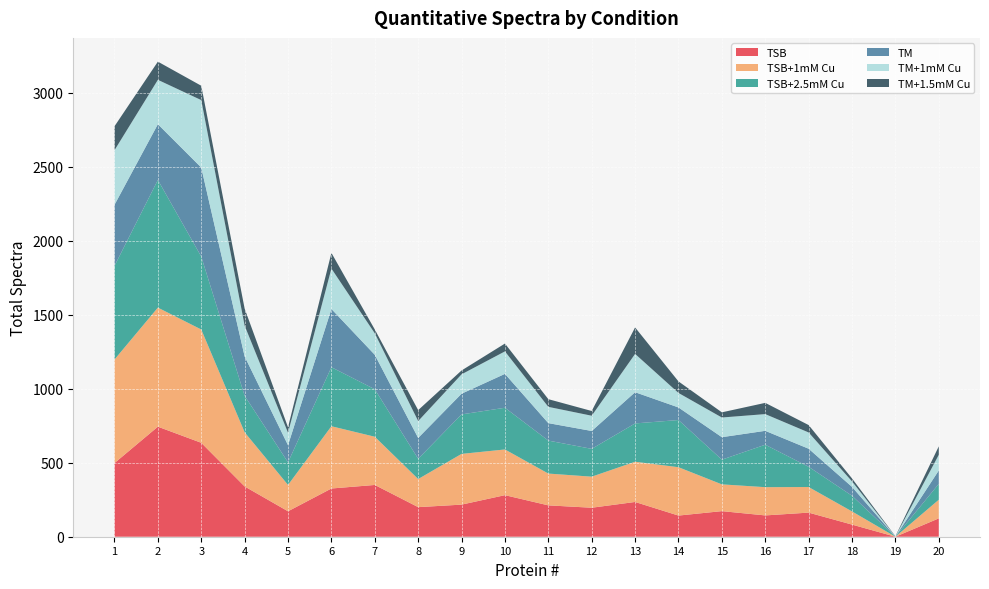

Reading right to left, what are all the values shown in this chart?

TSB: 124	0	82	163	144	173	143	235	196	212	281	217	200	350	326	172	340	635	744	498
TSB+1mM Cu: 126	0	89	173	191	181	327	272	210	215	309	343	190	326	421	178	366	766	805	700
TSB+2.5mM Cu: 107	0	106	137	287	167	319	259	188	223	282	267	137	321	399	153	247	493	863	633
TM: 91	0	60	122	94	152	85	211	121	118	229	140	141	233	394	116	266	602	377	413
TM+1mM Cu: 106	1	37	110	113	133	98	259	103	110	152	131	114	145	273	84	208	456	300	369
TM+1.5mM Cu: 57	2	20	50	76	35	78	179	32	52	53	26	74	26	106	37	115	97	123	162